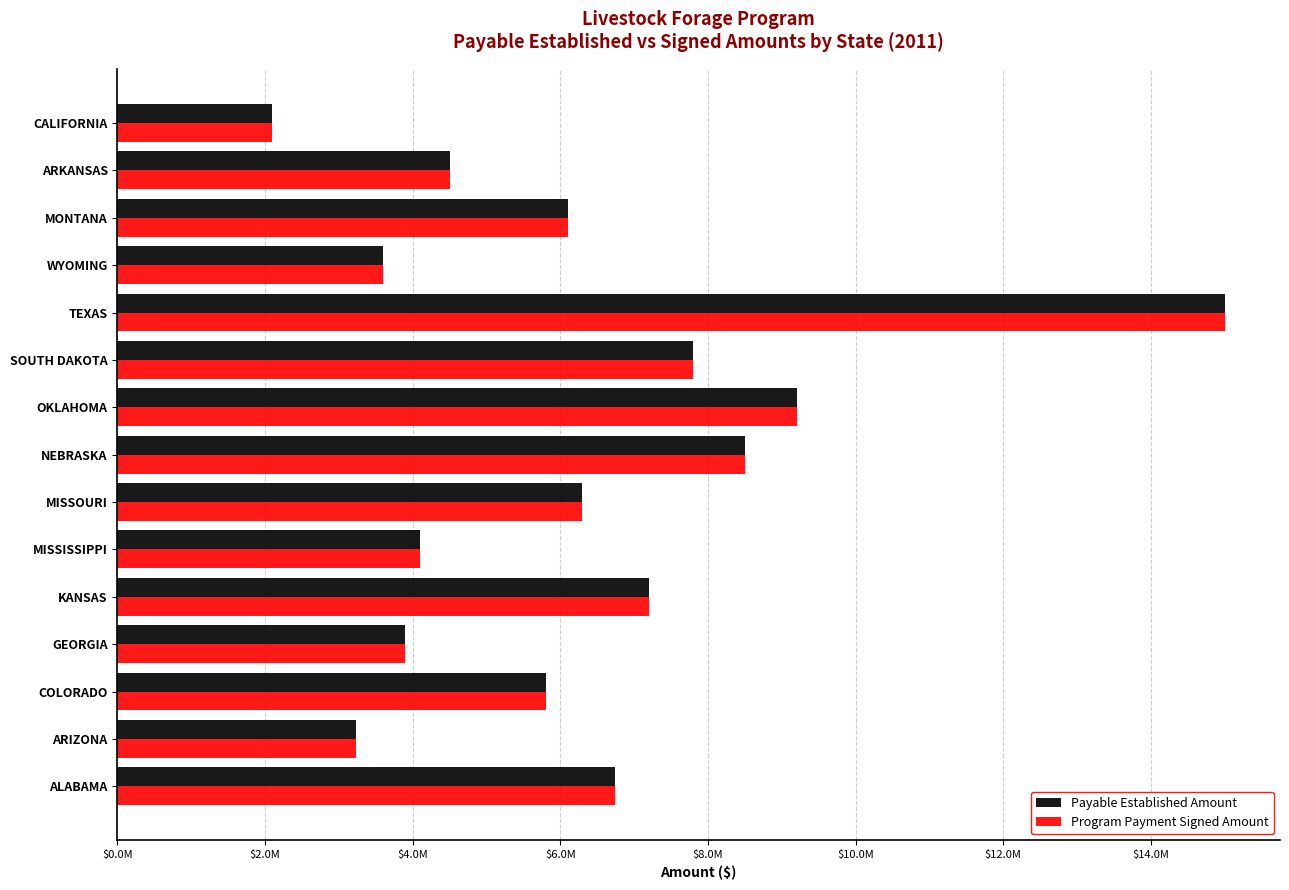

What are all the series names shown in the legend?

Payable Established Amount, Program Payment Signed Amount